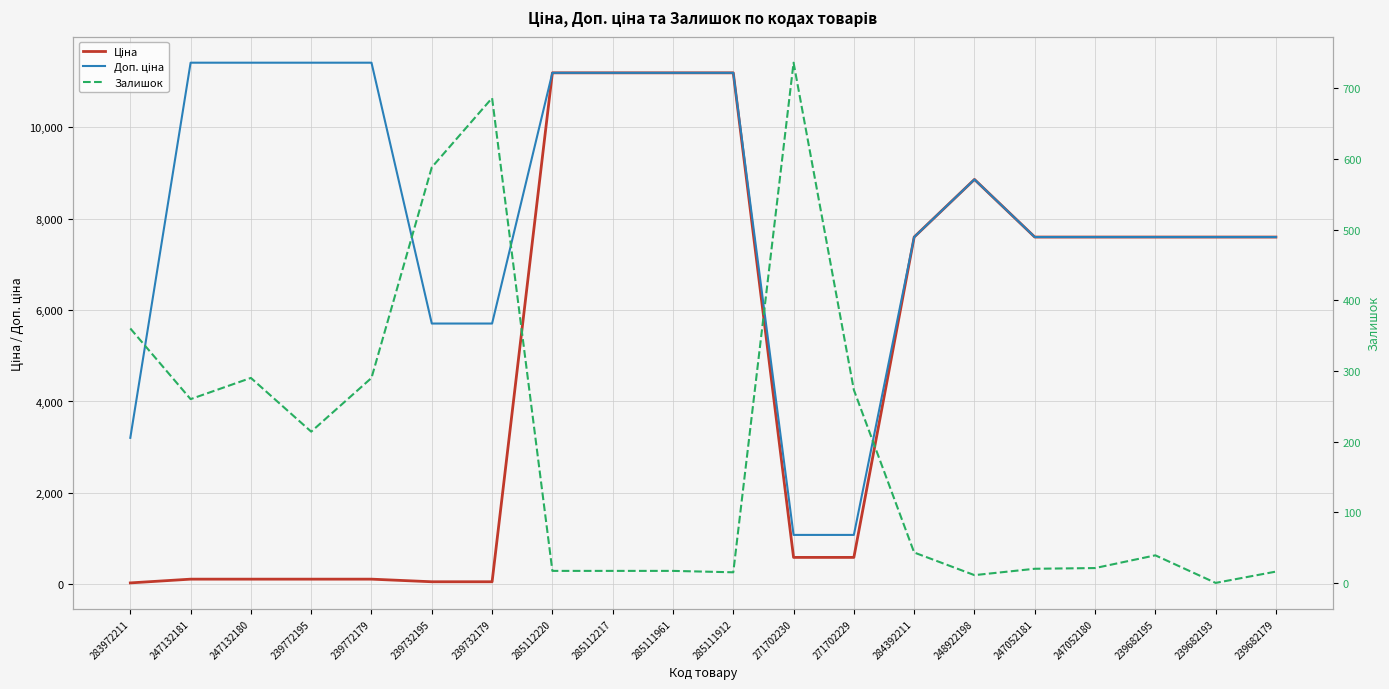

The Залишок series shows 174.5 at 271702229. True or false?

False